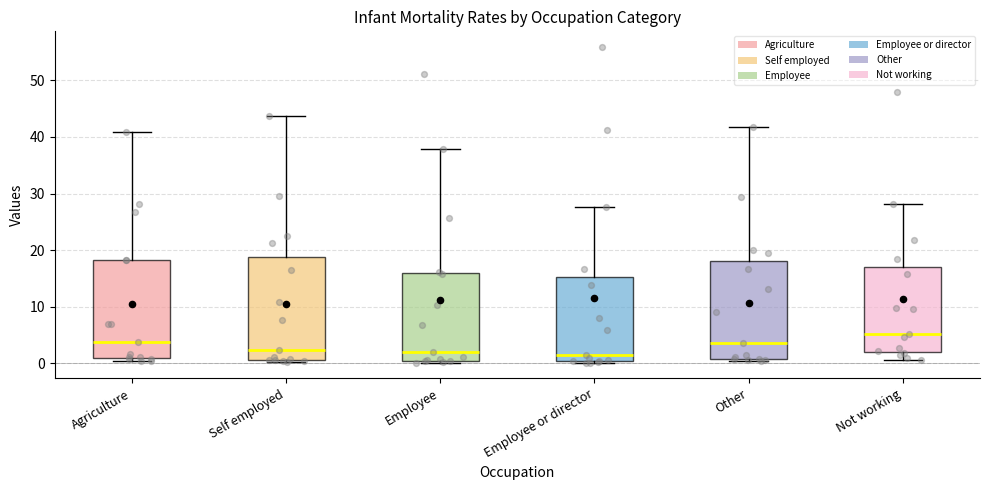

Reading left to right, read every box against the y-axis: the position of its median line, the range the box covers, and the ends of its whiskers. The values are not printed on the chart, so give them approximately, as read against the axis.

Agriculture: median 4, box 1 to 18, whiskers 0 to 41
Self employed: median 2, box 1 to 19, whiskers 0 to 44
Employee: median 2, box 0 to 16, whiskers 0 (just below the box's lower edge) to 38
Employee or director: median 2, box 0 to 15, whiskers 0 to 28
Other: median 4, box 1 to 18, whiskers 0 to 42
Not working: median 5, box 2 to 17, whiskers 1 to 28